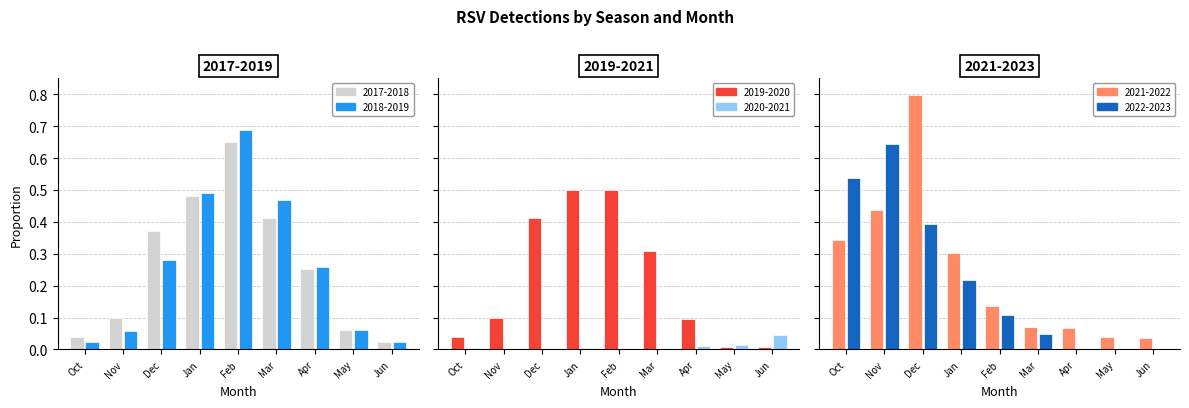

What is the label of the 1st bar from the left?

Oct